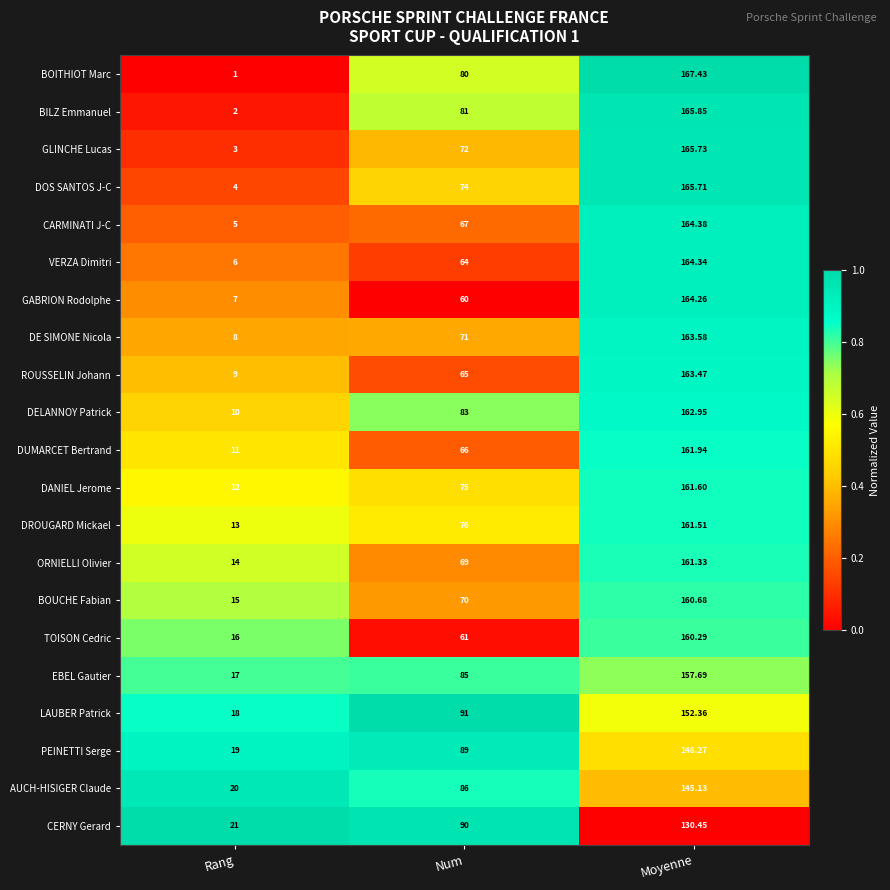

Which series has the widest spread of values?

BOITHIOT Marc